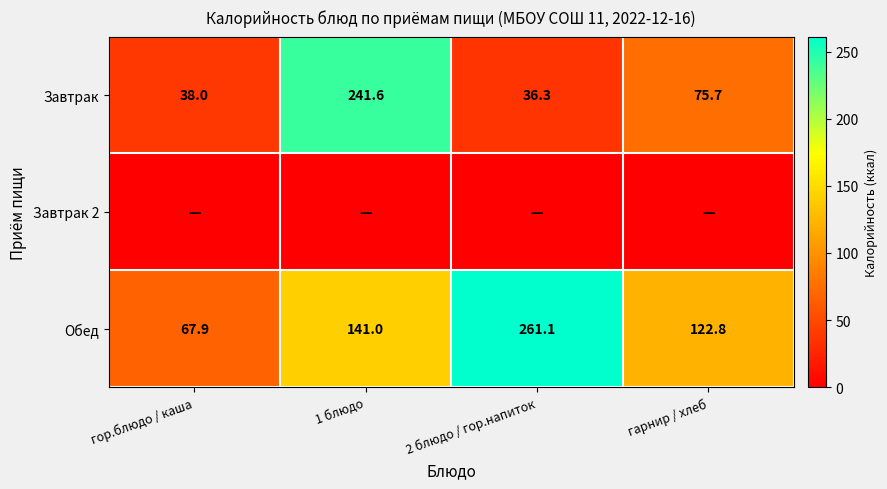

Read the Завтрак value at 2 блюдо / гор.напиток.

36.3